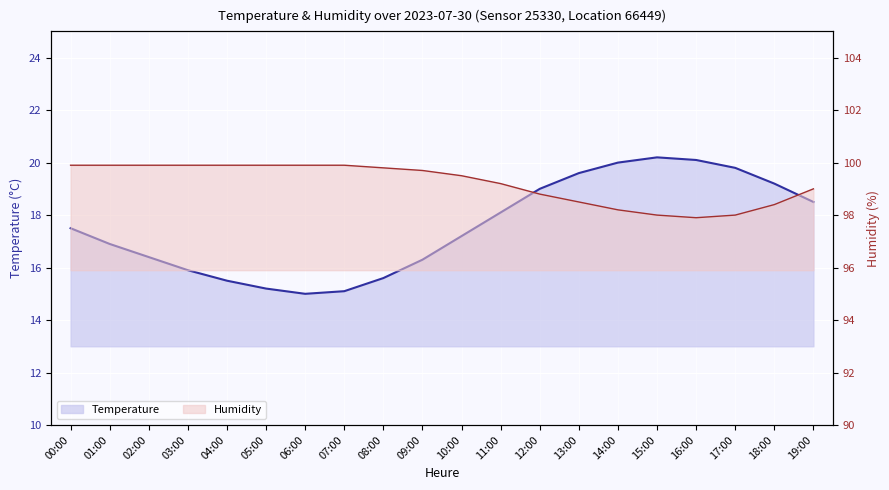

What is the total value across all series at 10:00?

116.7